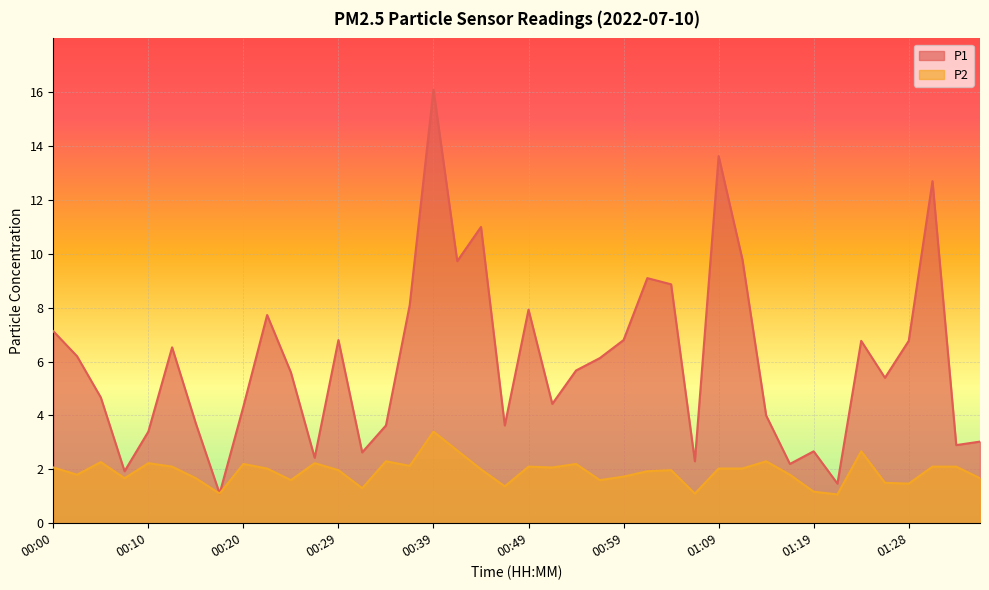

In P2, how many points are lower than both neighbors (excluding endpoints)?

12